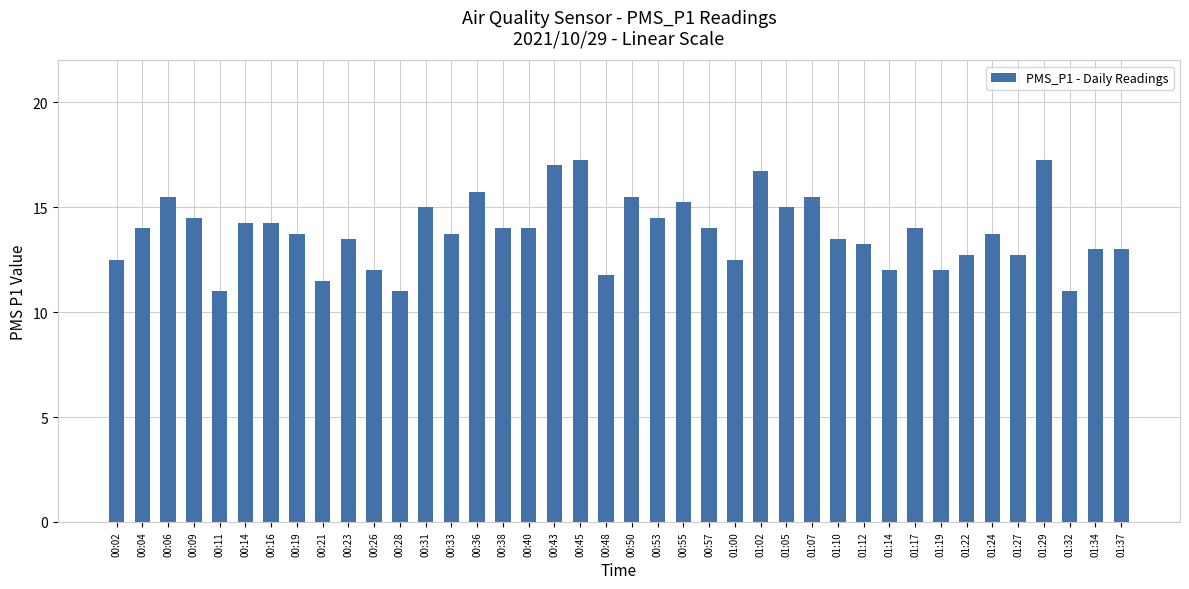

What is the value of the 1st bar from the left?

12.5